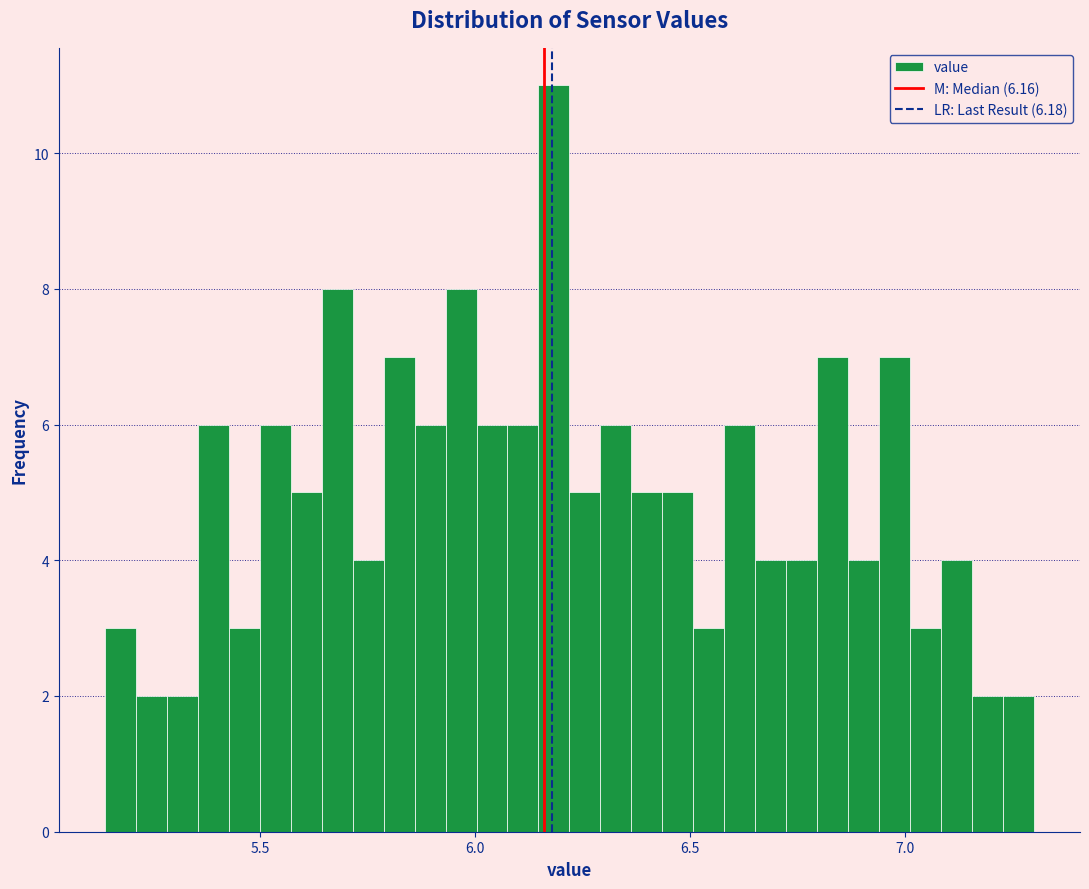

Read against the x-axis, roughly where is the centre of the tallest bar?

6.20